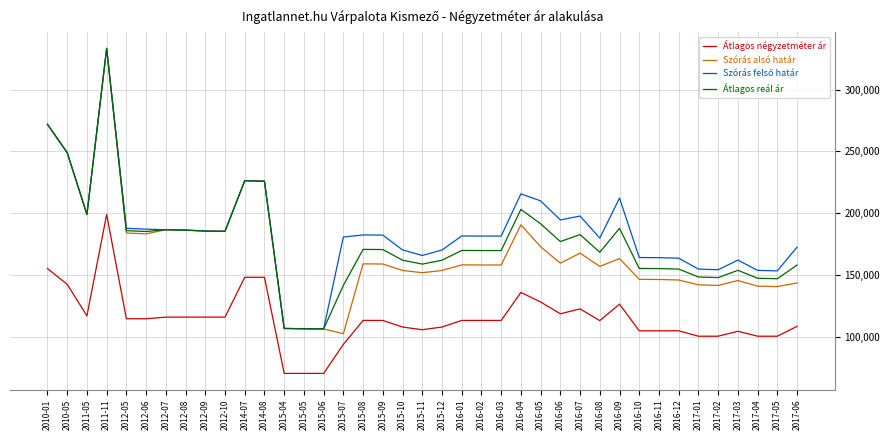

True or false: Átlagos négyzetméter ár and Szórás alsó határ intersect in this chart.

False